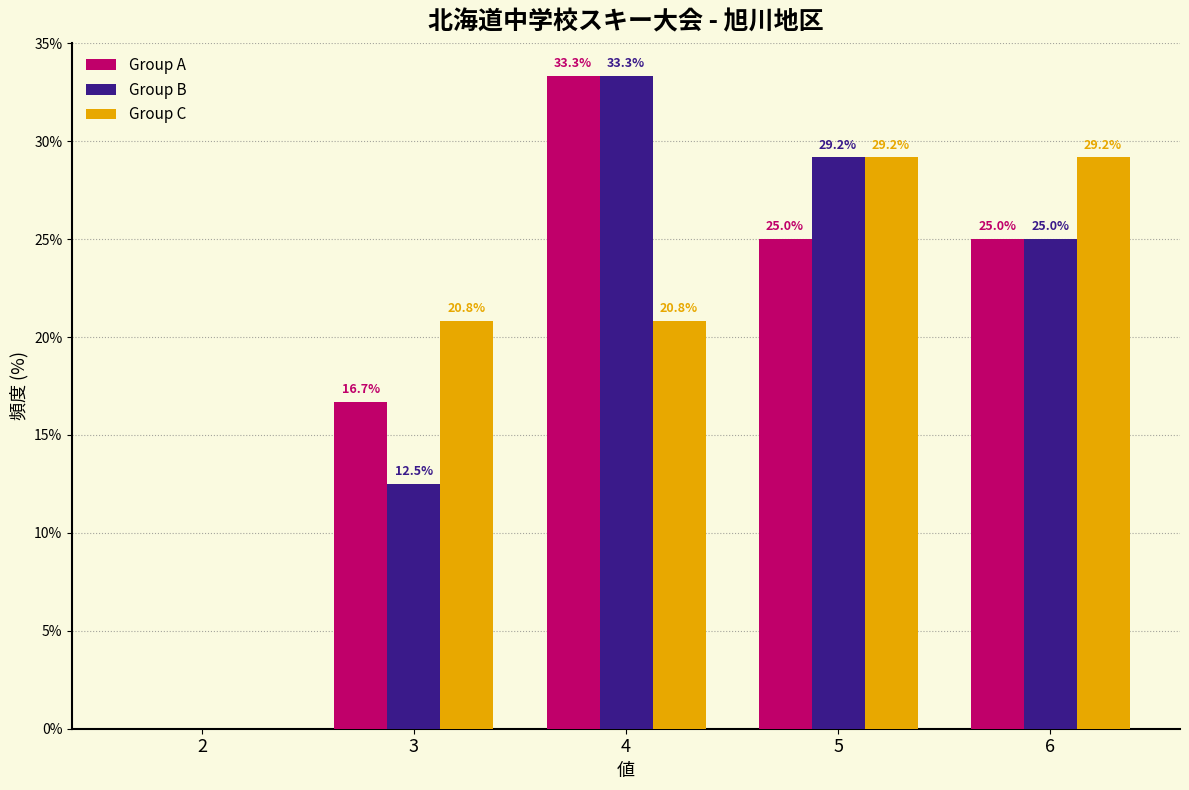

In the Group B series, which range on the x-axis has the tallest bar?

3.5 to 4.5